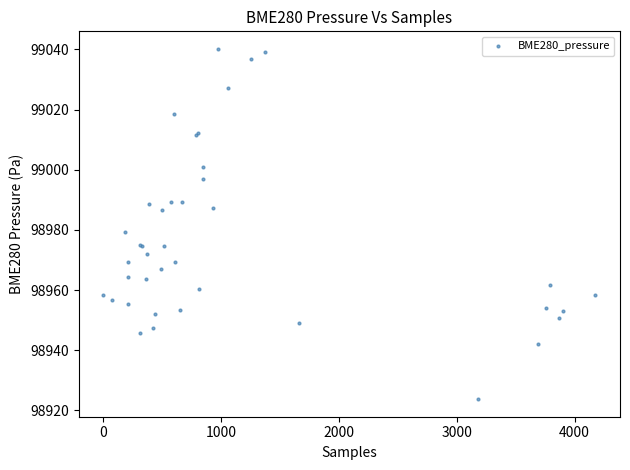

What Y value in the scatter plot is closest to 98981?

98979.2